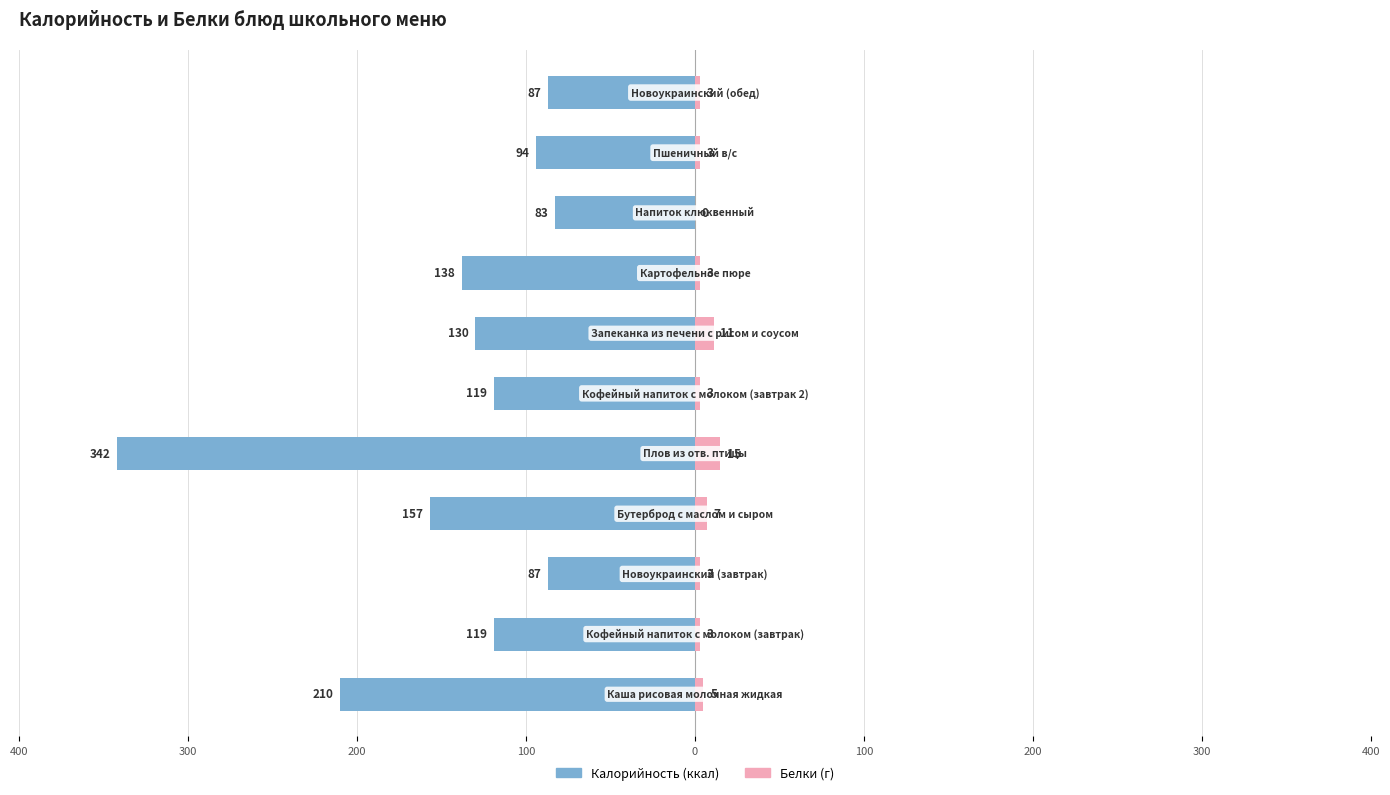

What is the difference between the maximum and minimum values in the Калорийность series?

259